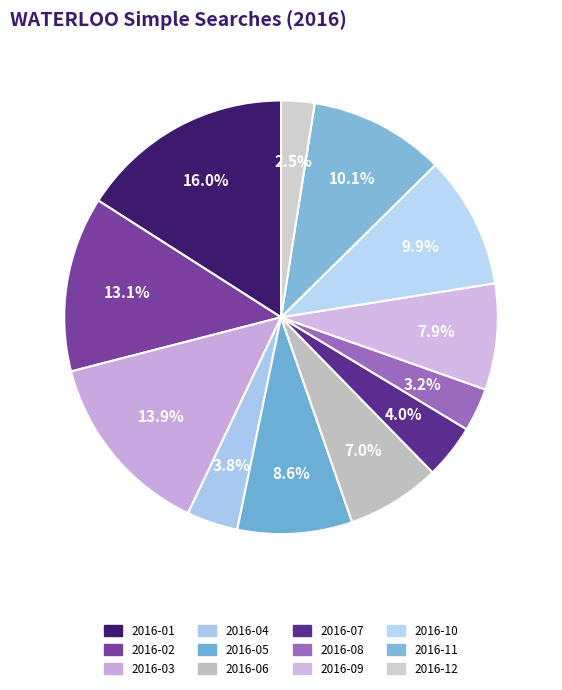

Combined, what portion of the pie is 2016-12 and 2016-01?

18.4%